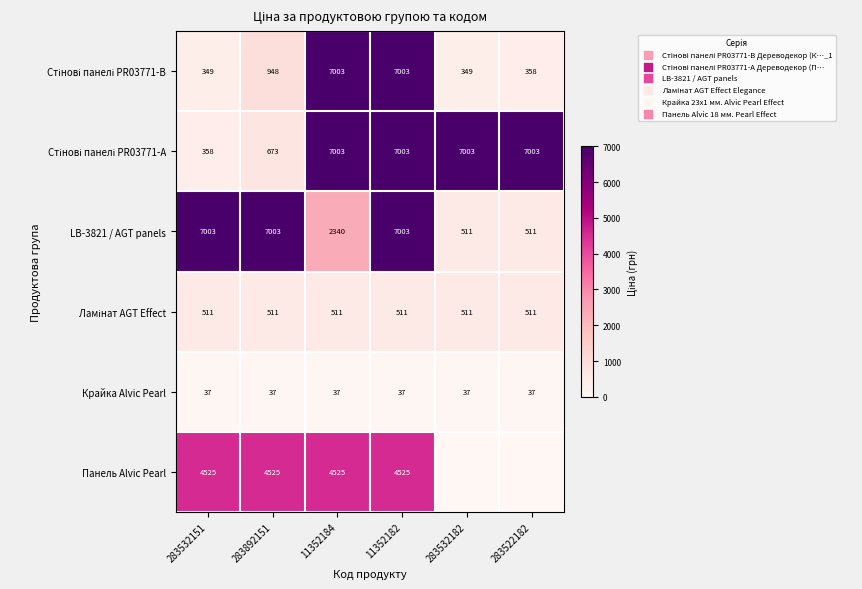

What is the difference between the LB-3821 / AGT panels values at 11352182 and 283532182?

6492